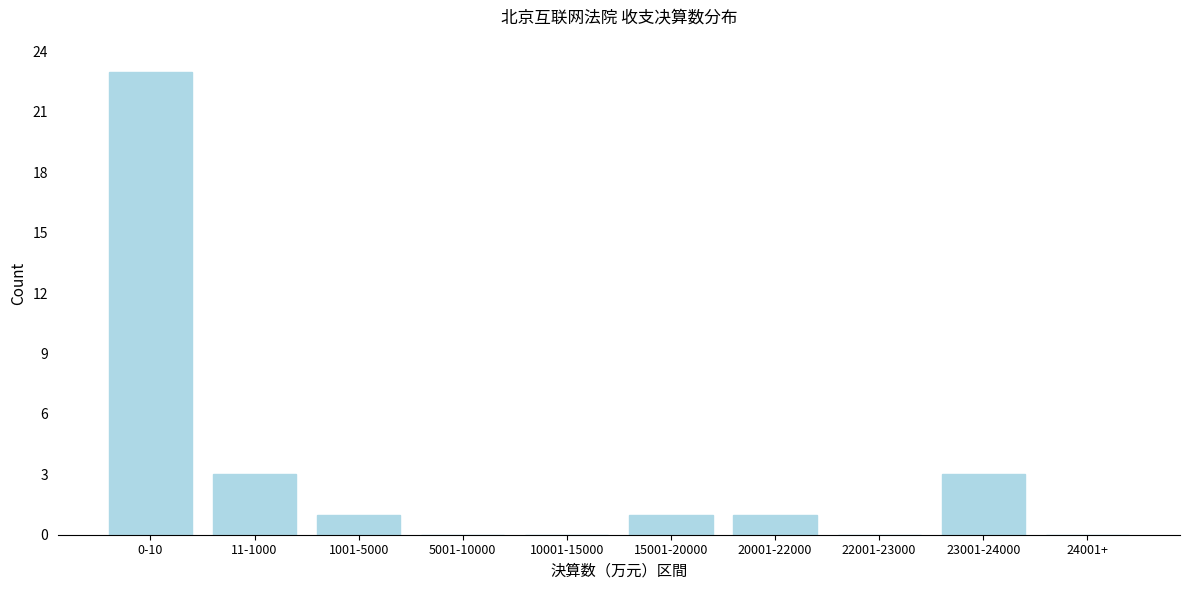

Reading right to left, what are all the values shown in this chart?

24001+=0	23001-24000=3	22001-23000=0	20001-22000=1	15001-20000=1	10001-15000=0	5001-10000=0	1001-5000=1	11-1000=3	0-10=23